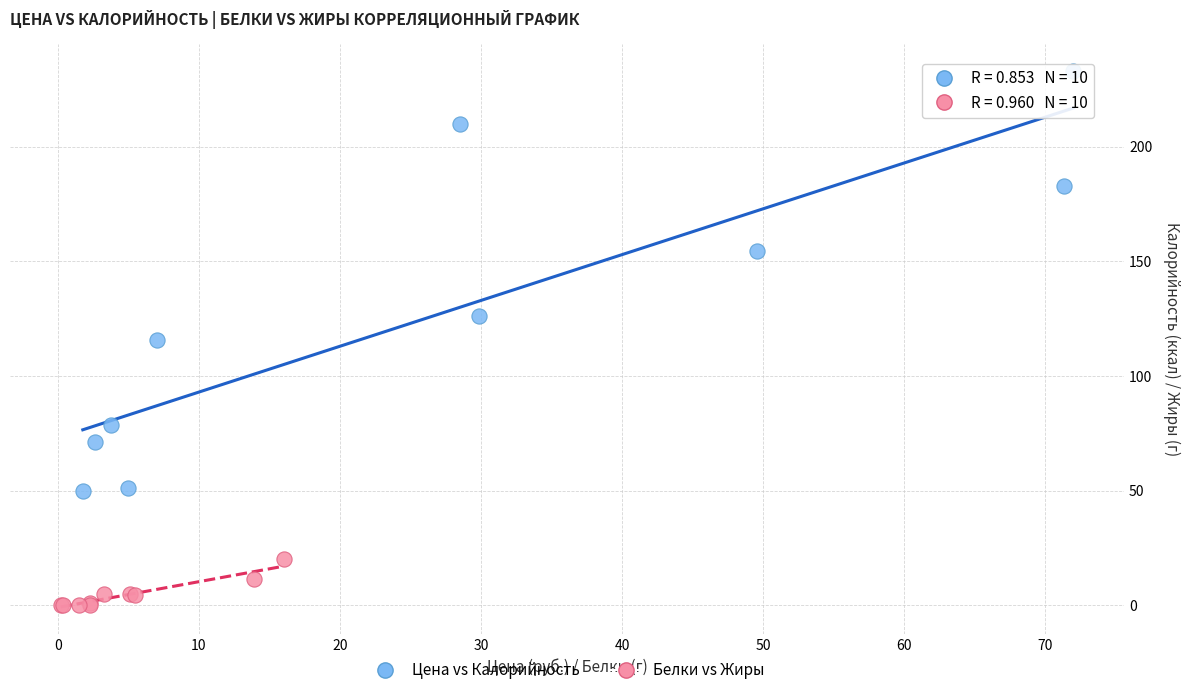

Which series reaches the maximum Y coordinate?

Цена vs Калорийность